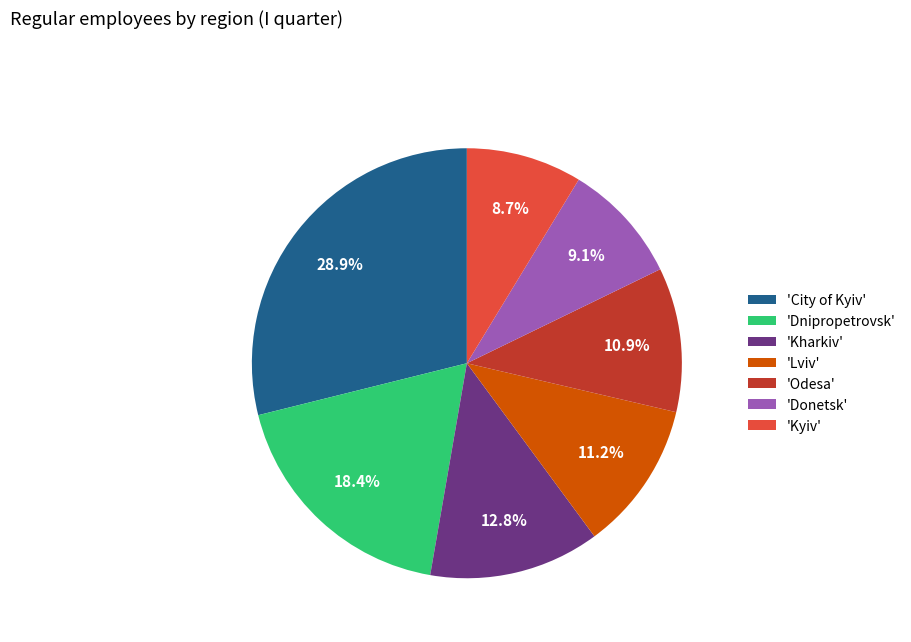

Which slice is the largest?

'City of Kyiv'